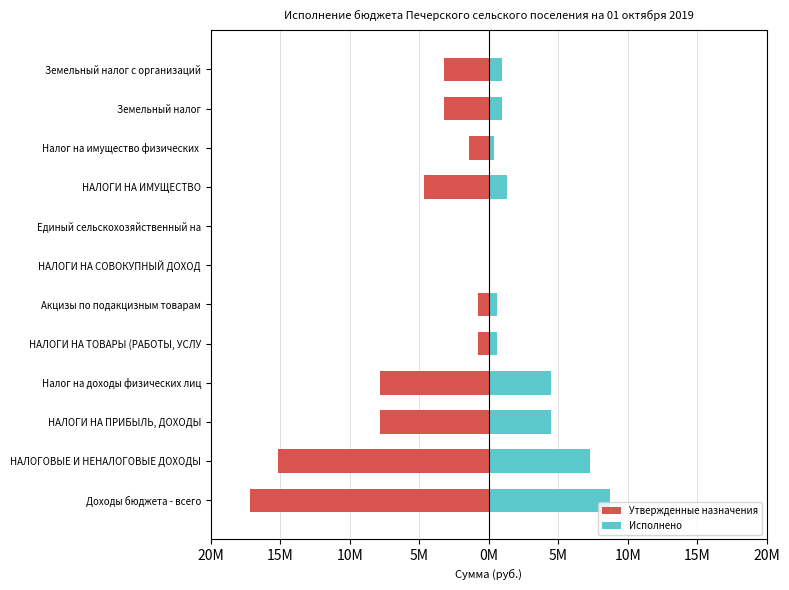

How many bars are there in total?

24